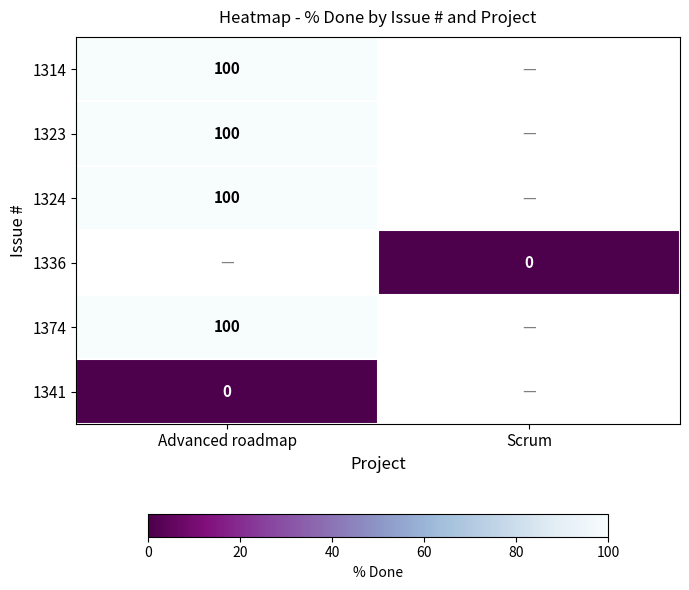

True or false: 1374 has a value of 1.4 at Advanced roadmap.

False